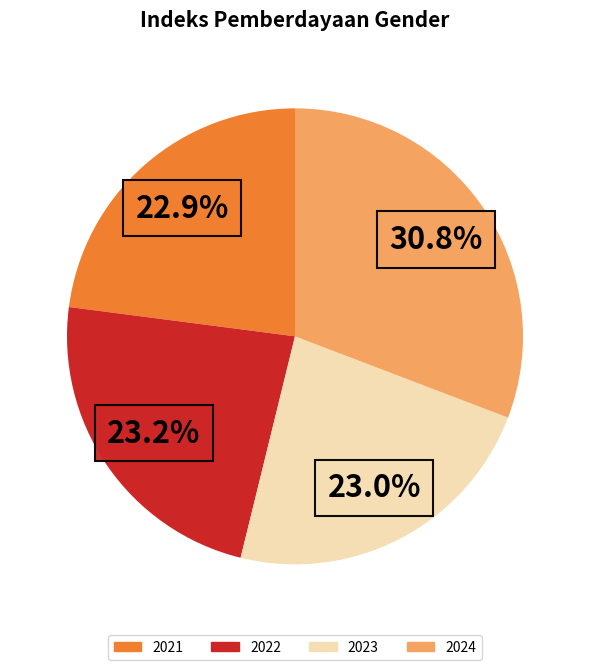

Is it true that 2023 is 18% of the pie?

False